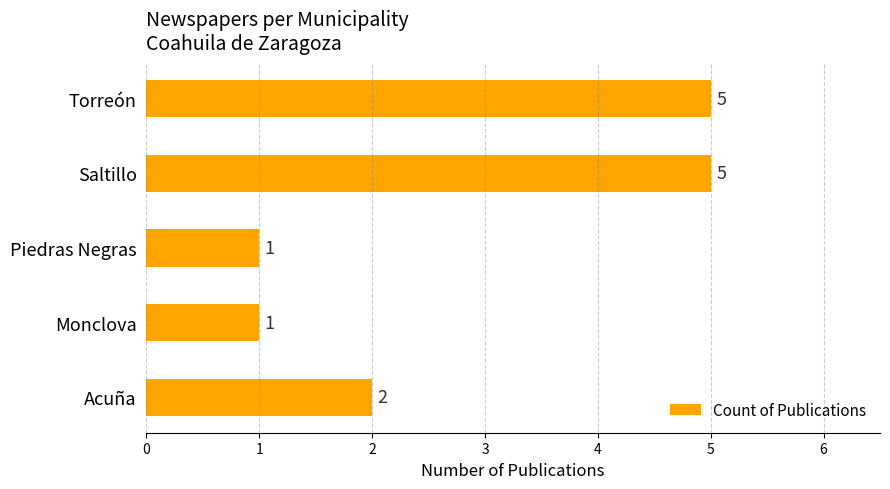

How many values are between 1 and 5?

5